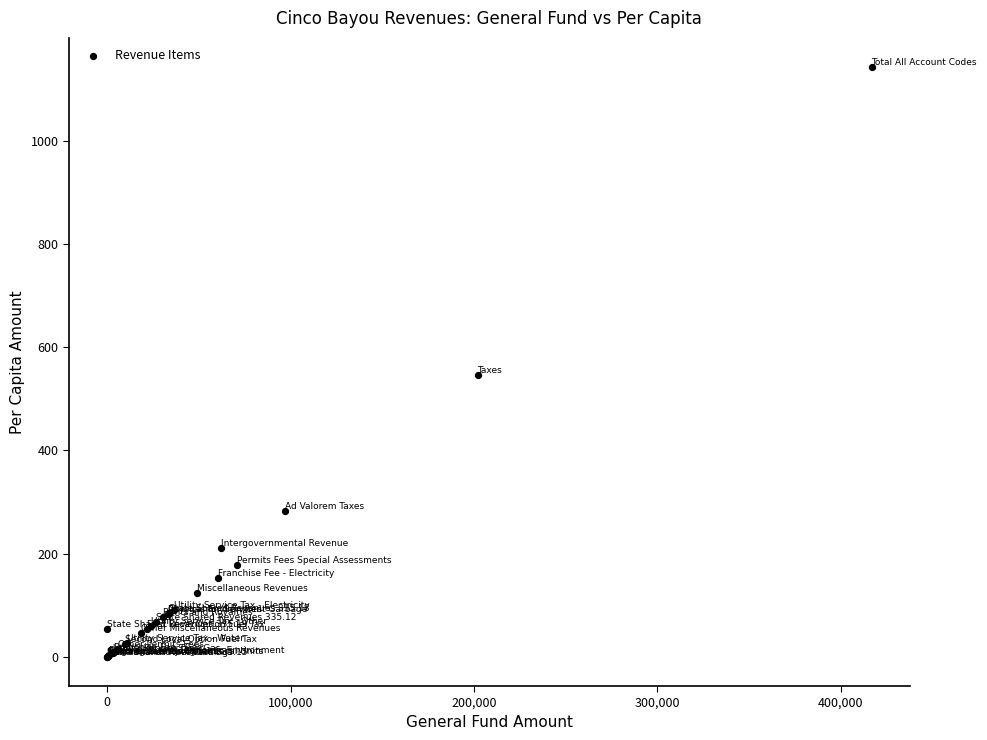

What Y value in the scatter plot is closest to 571?

546.1